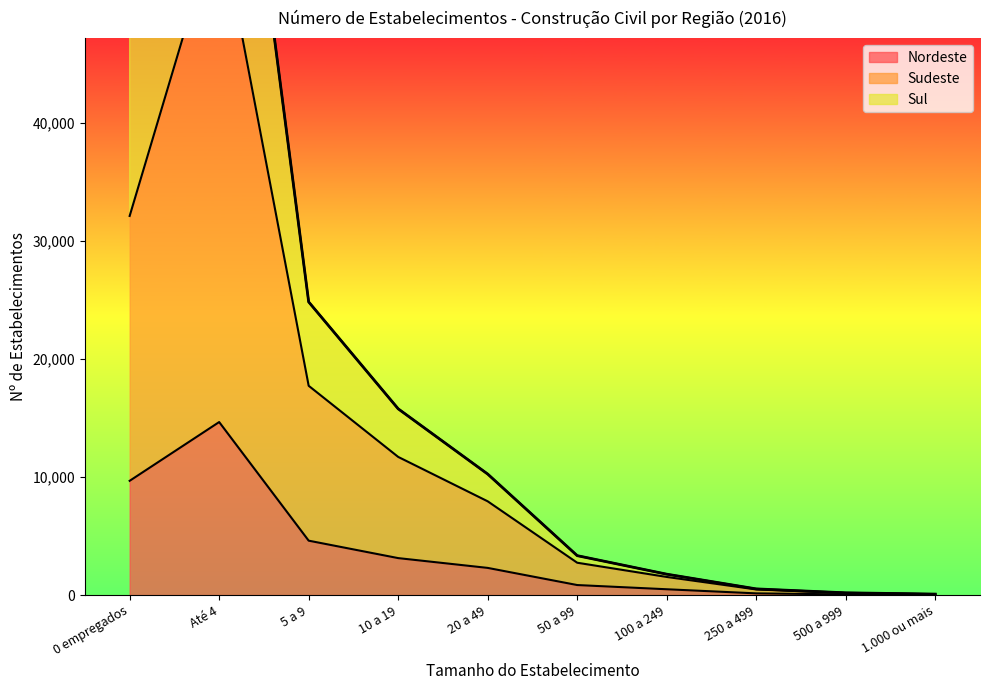

How many values in the Sul series exceed 10244?

4